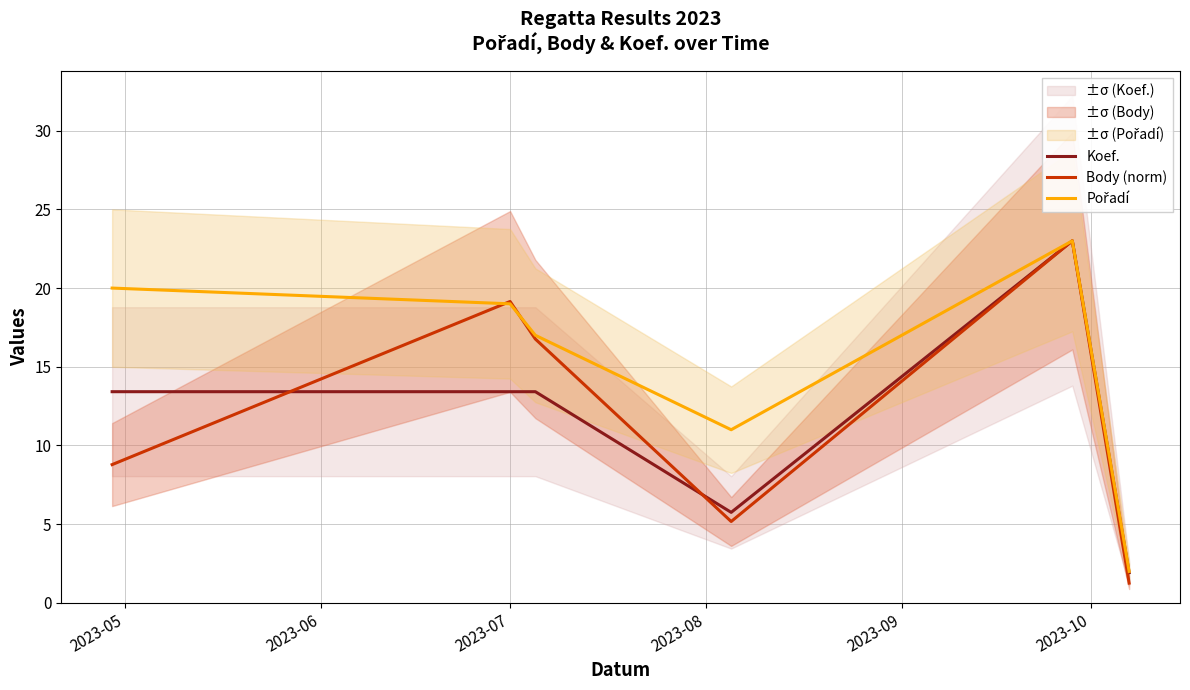

What is the highest value of the Koef. series?

23.0